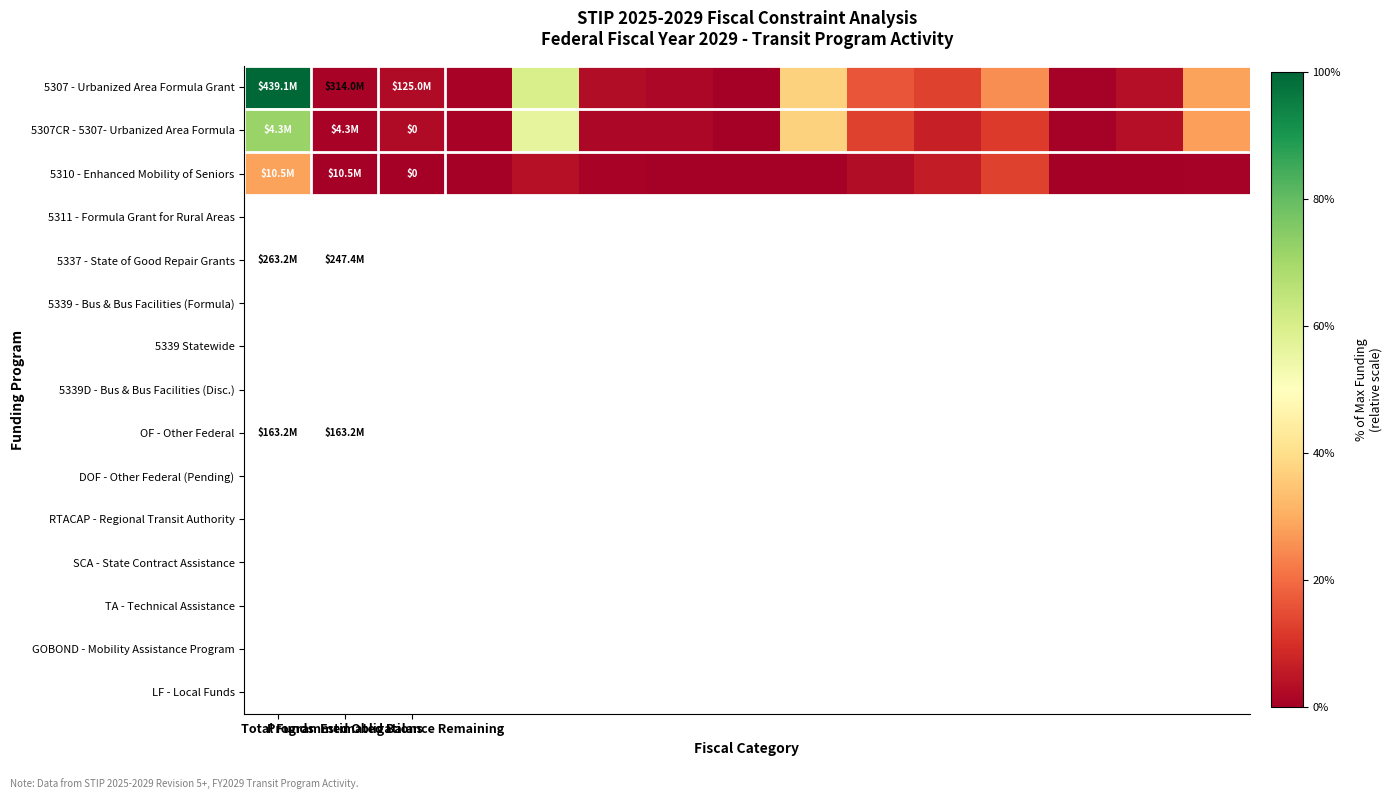

Rank the series by their average value, from lowest to highest.

5310 - Enhanced Mobility of Seniors, 5307CR - 5307- Urbanized Area Formula, 5307 - Urbanized Area Formula Grant